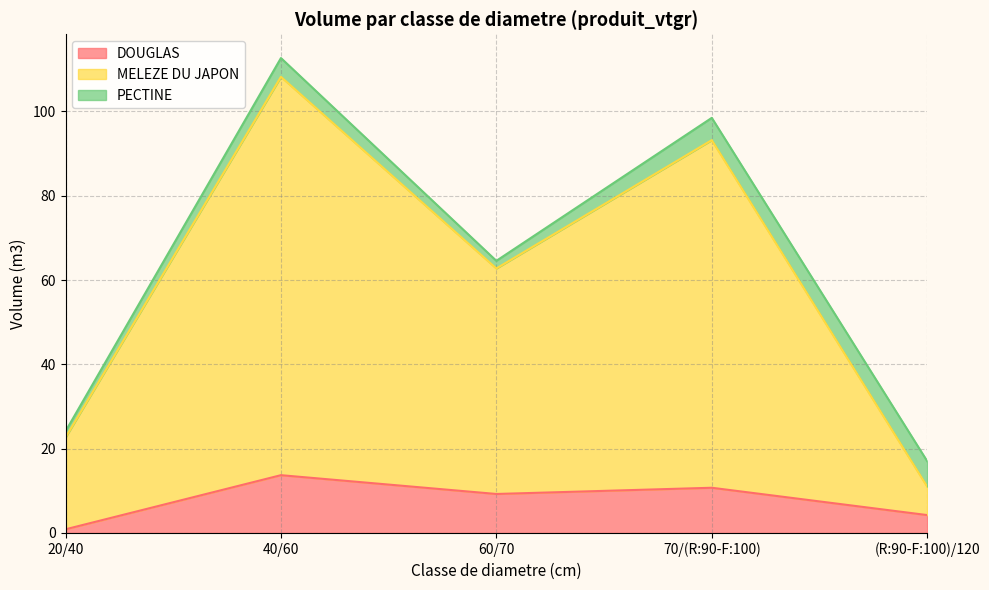

At which category is the sum across all series the highest?

40/60